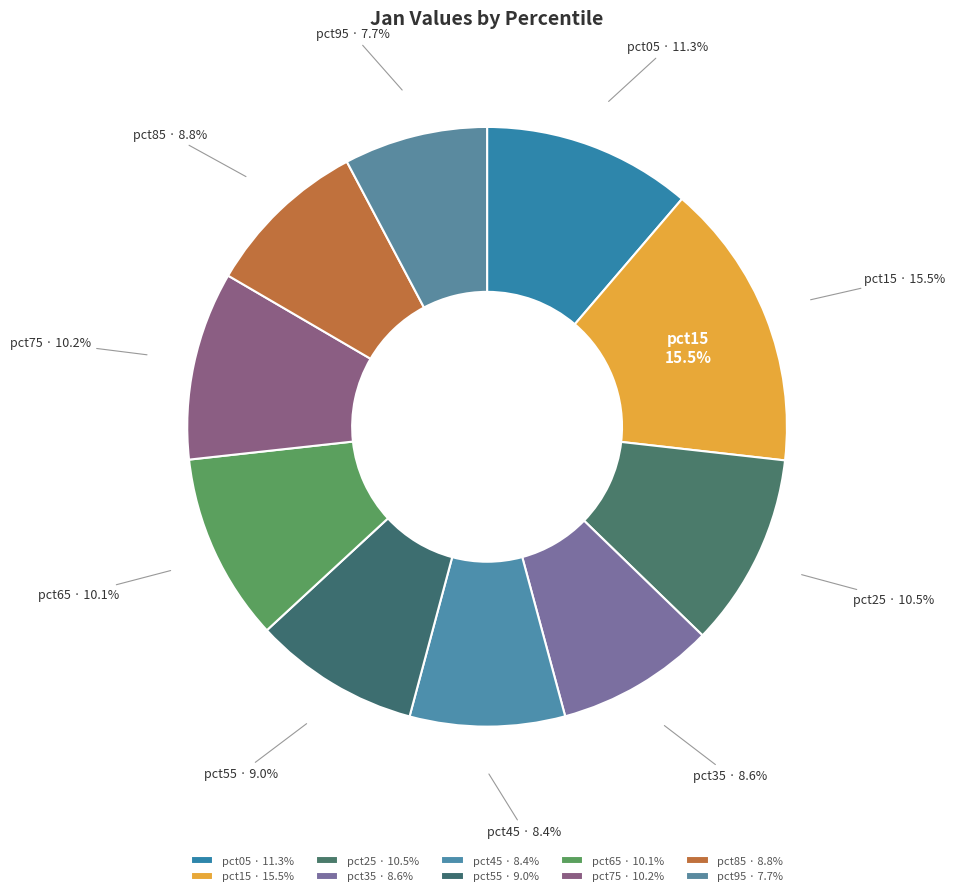

Is pct15 the majority of the pie?

No